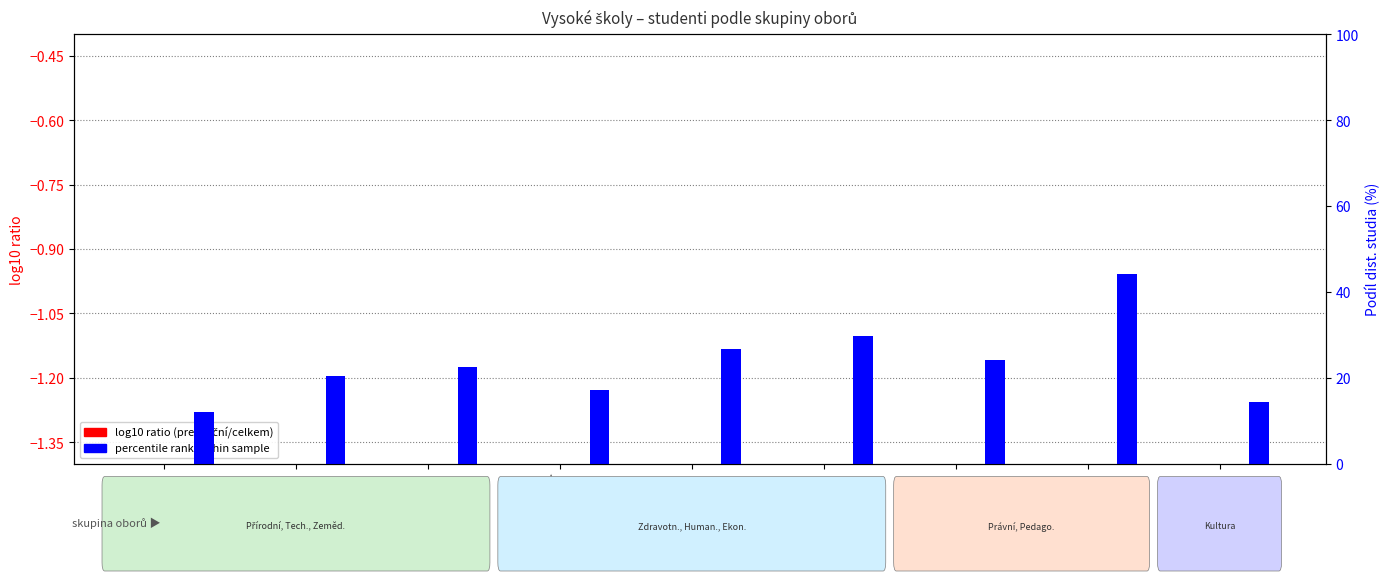

The value of log10 ratio (prezenční/celkem) at Humanitní v. is -0.1. True or false?

True